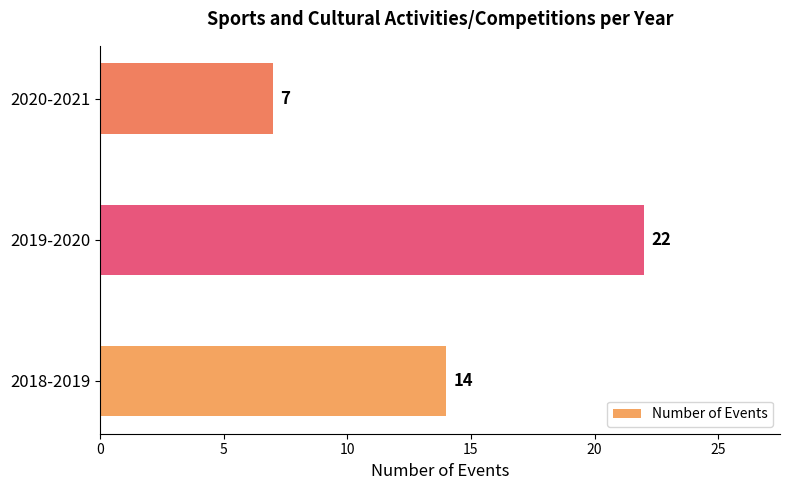

The value at 2019-2020 is 22. True or false?

True